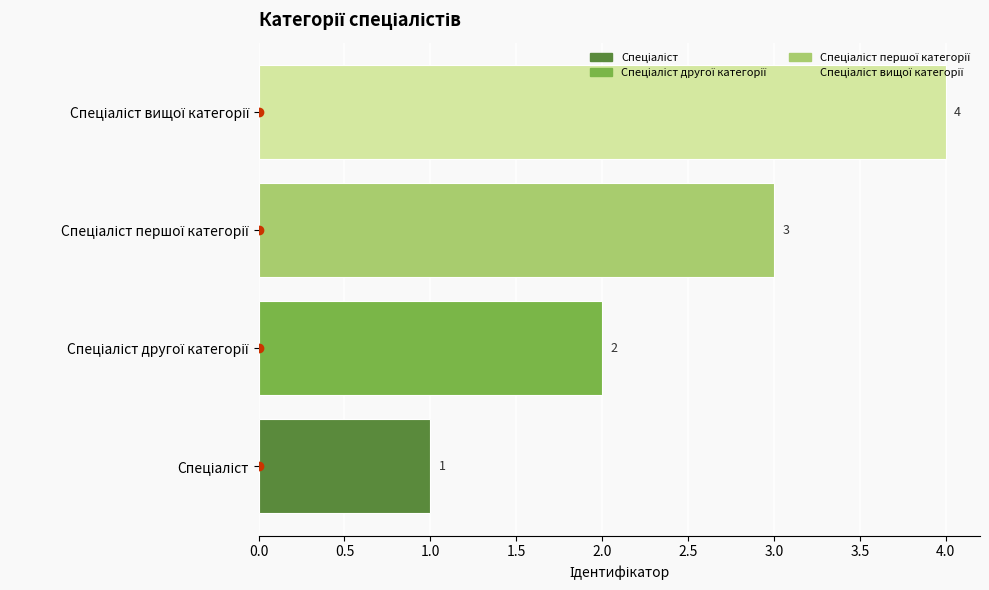

What is the sum of all values?

10